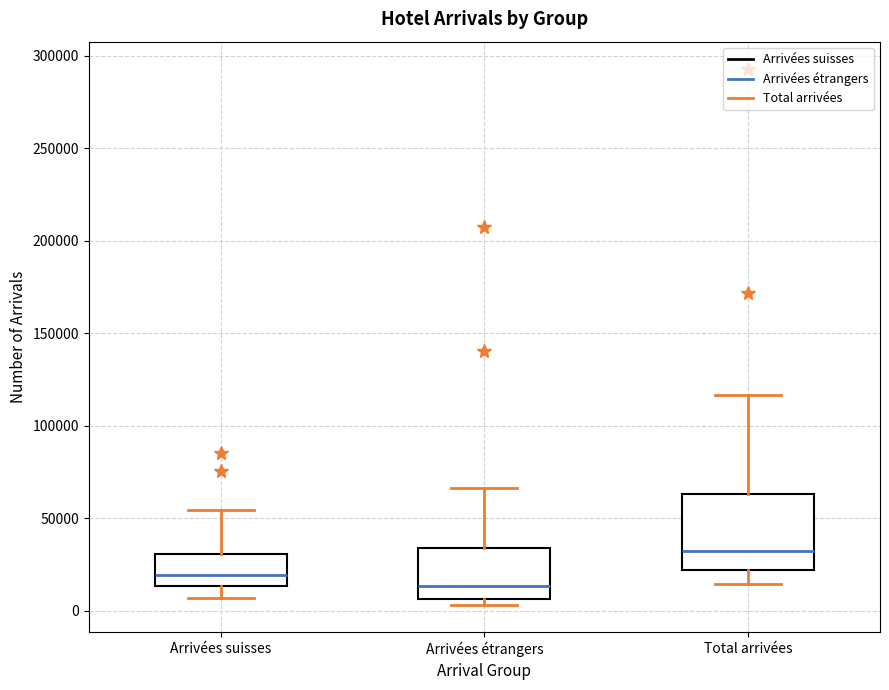

Comparing the boxes themselves (not the whiskers), which one is the tallest?

Total arrivées